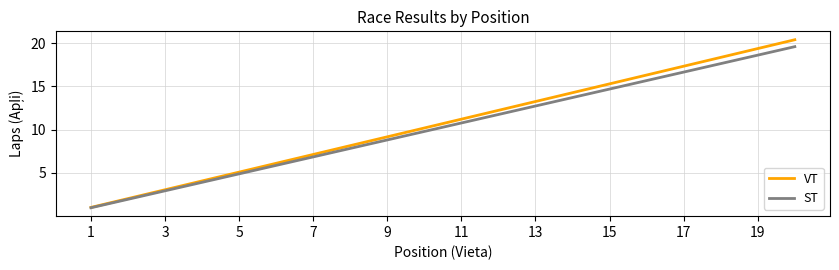

Which series has the widest spread of values?

VT